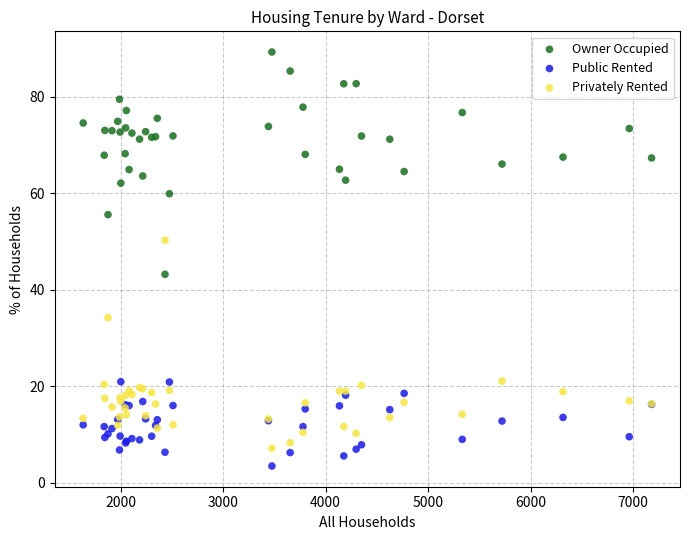

Across all series, what Y value is closest to 46?

43.2